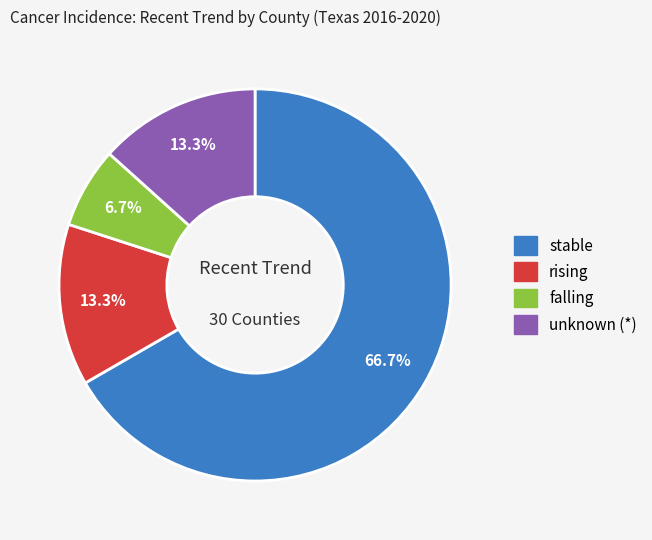

Is there any slice that represents more than half of the pie?

Yes